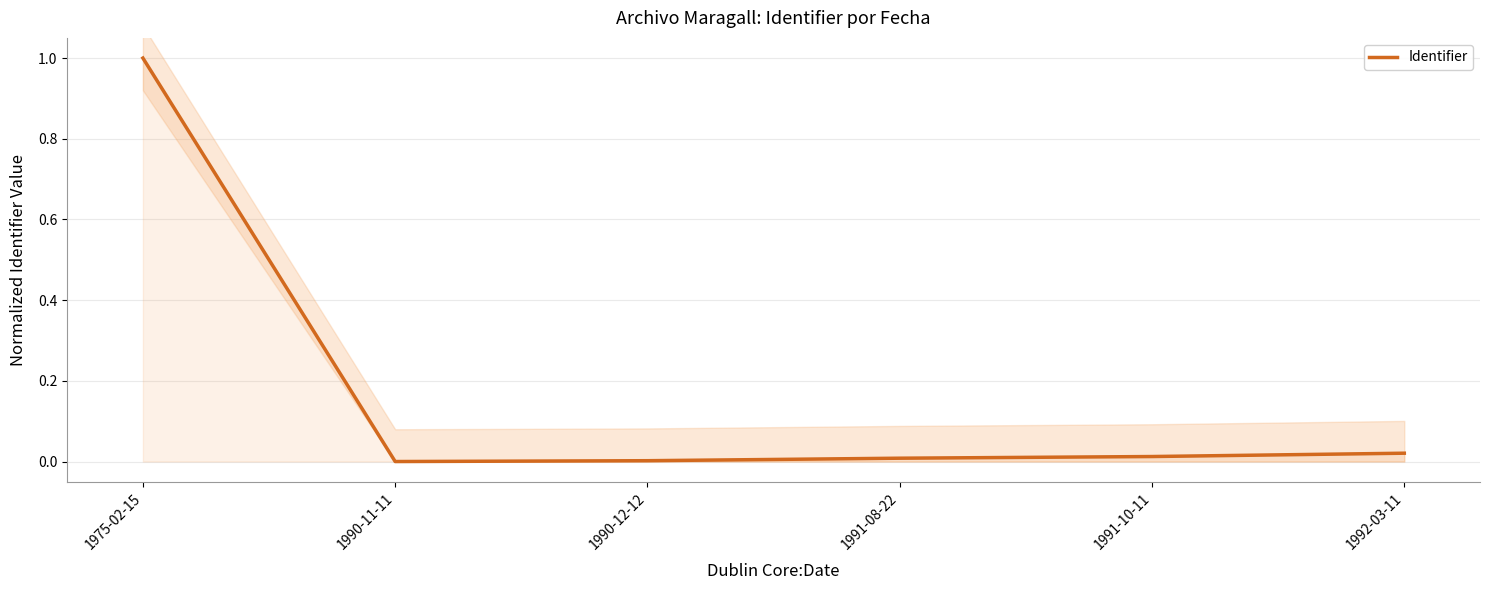

List the labels in order of value, largest first.

1975-02-15, 1992-03-11, 1991-10-11, 1991-08-22, 1990-12-12, 1990-11-11